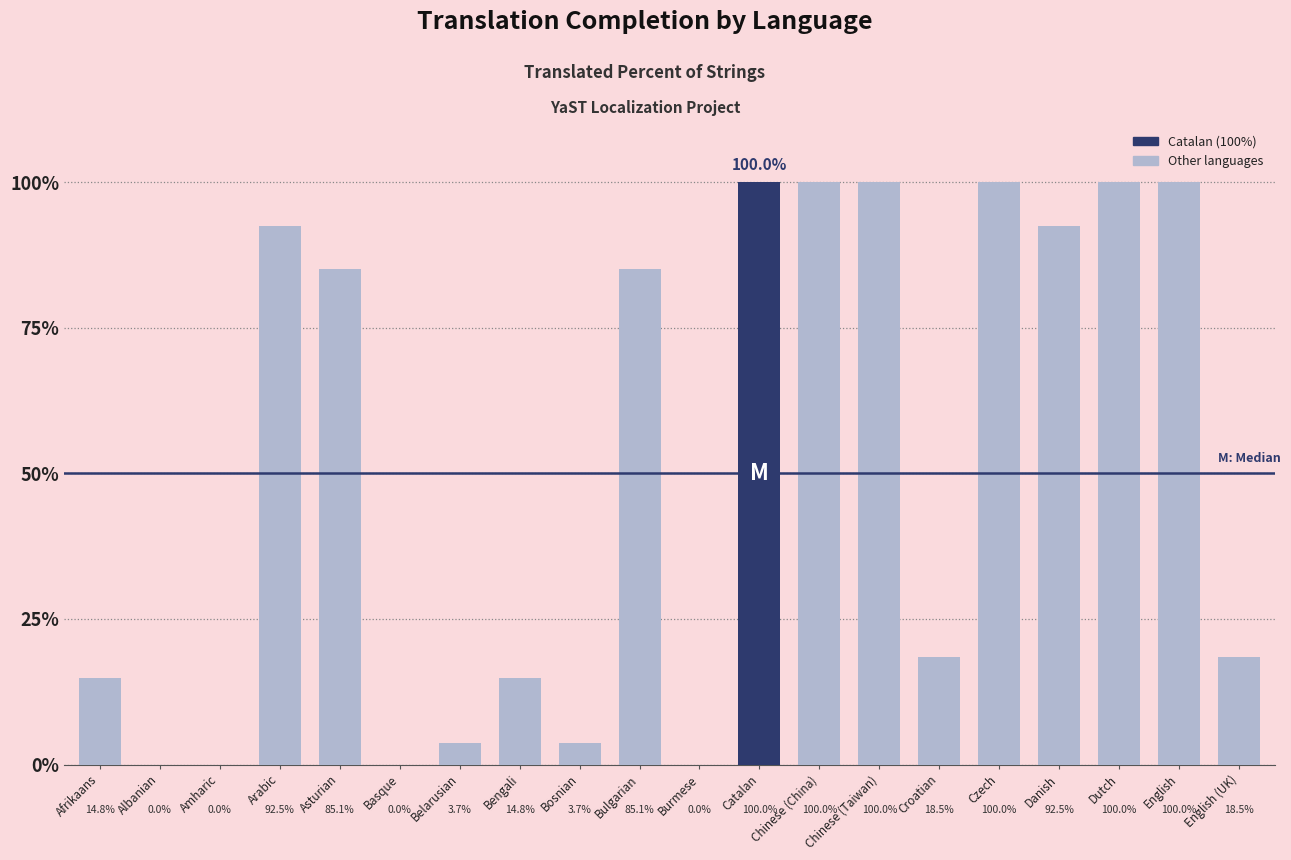

What is the greatest value displayed?

100.0